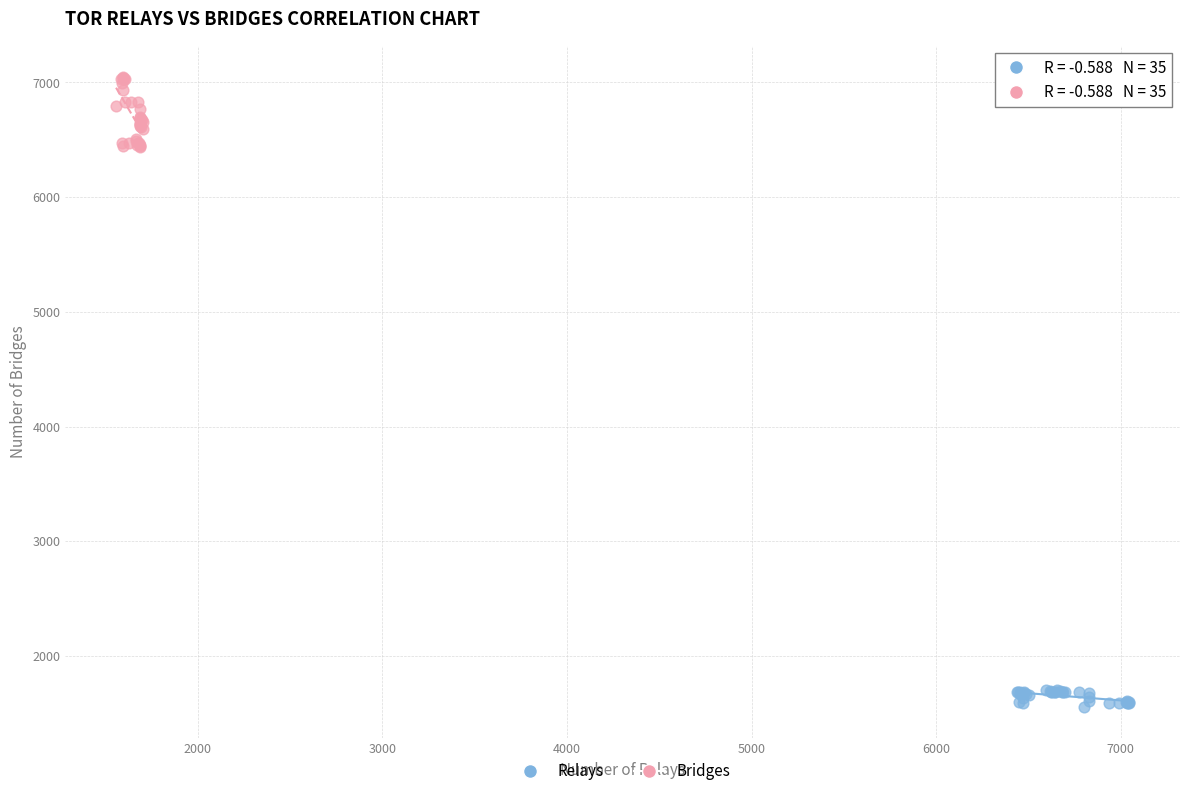

Which series contains the lowest Y value?

Relays